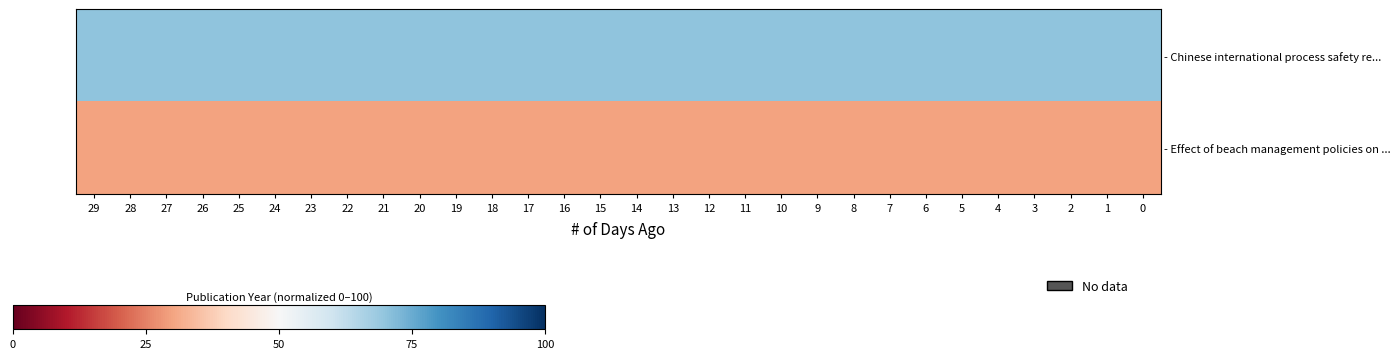

Reading right to left, list all the values displayed in this chart.

- Chinese international process safety re...: 0=70	1=70	2=70	3=70	4=70	5=70	6=70	7=70	8=70	9=70	10=70	11=70	12=70	13=70	14=70	15=70	16=70	17=70	18=70	19=70	20=70	21=70	22=70	23=70	24=70	25=70	26=70	27=70	28=70	29=70
- Effect of beach management policies on ...: 0=30	1=30	2=30	3=30	4=30	5=30	6=30	7=30	8=30	9=30	10=30	11=30	12=30	13=30	14=30	15=30	16=30	17=30	18=30	19=30	20=30	21=30	22=30	23=30	24=30	25=30	26=30	27=30	28=30	29=30